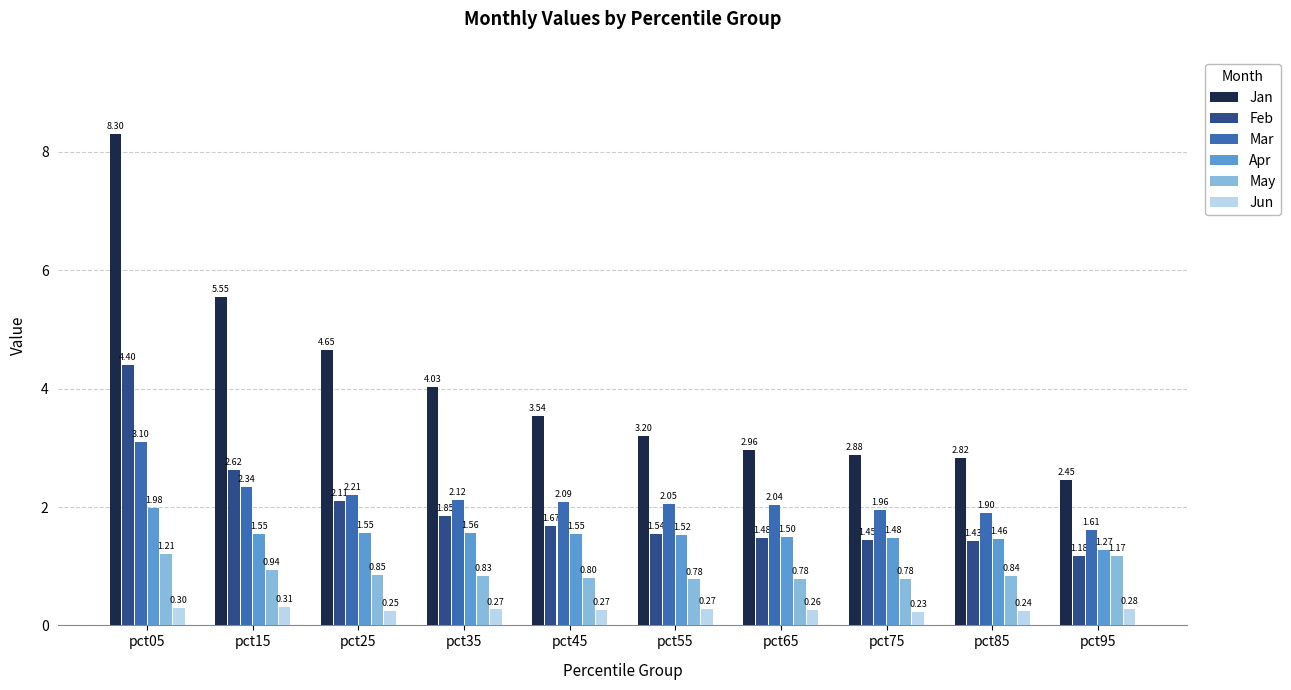

Which series has the widest spread of values?

Jan